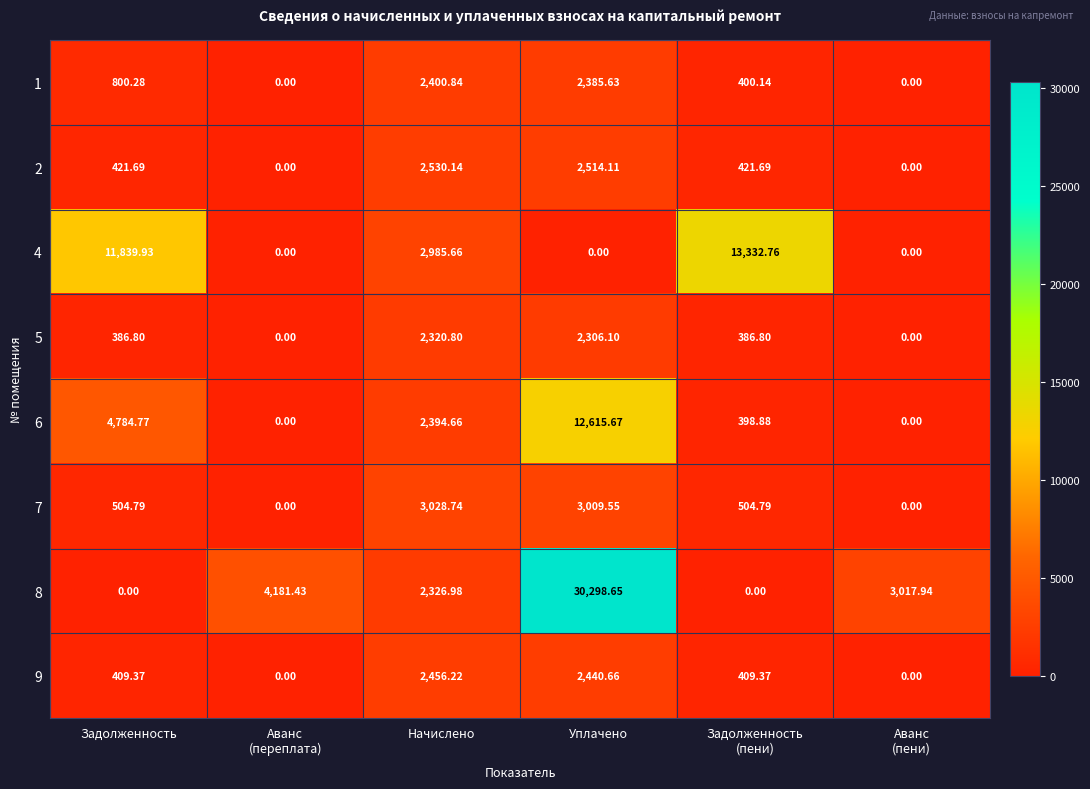

Which category has the highest value in the 5 series?

Начислено